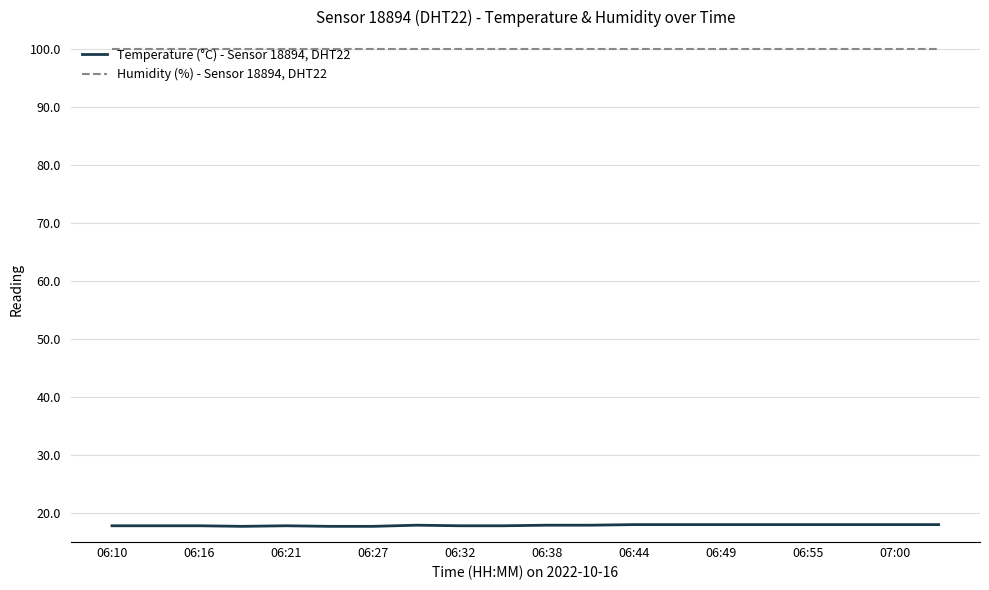

What is the minimum value shown in the chart?

17.7